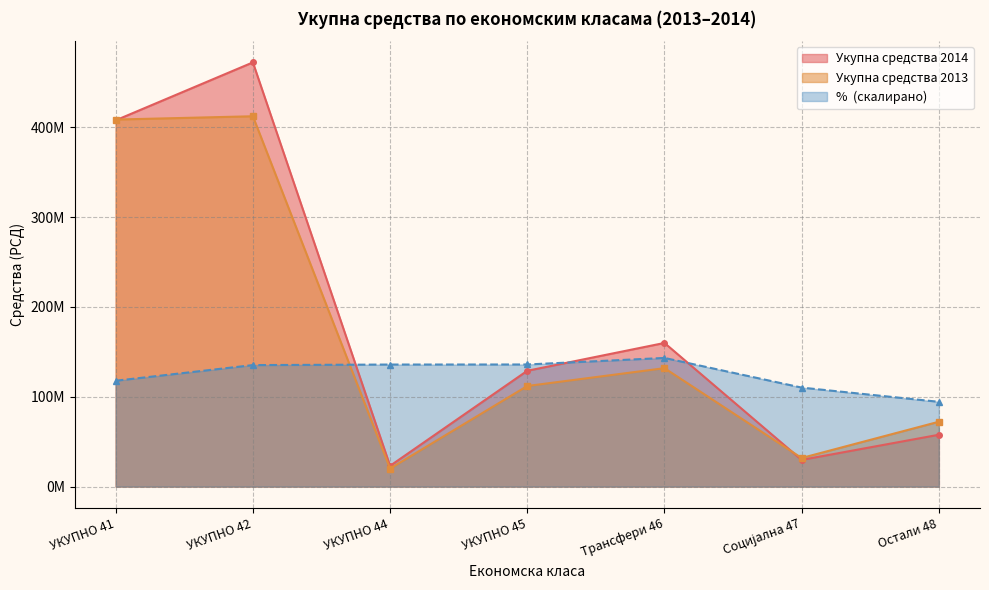

True or false: Укупна средства 2013 has a value of 134271012.9 at УКУПНО 41.

False